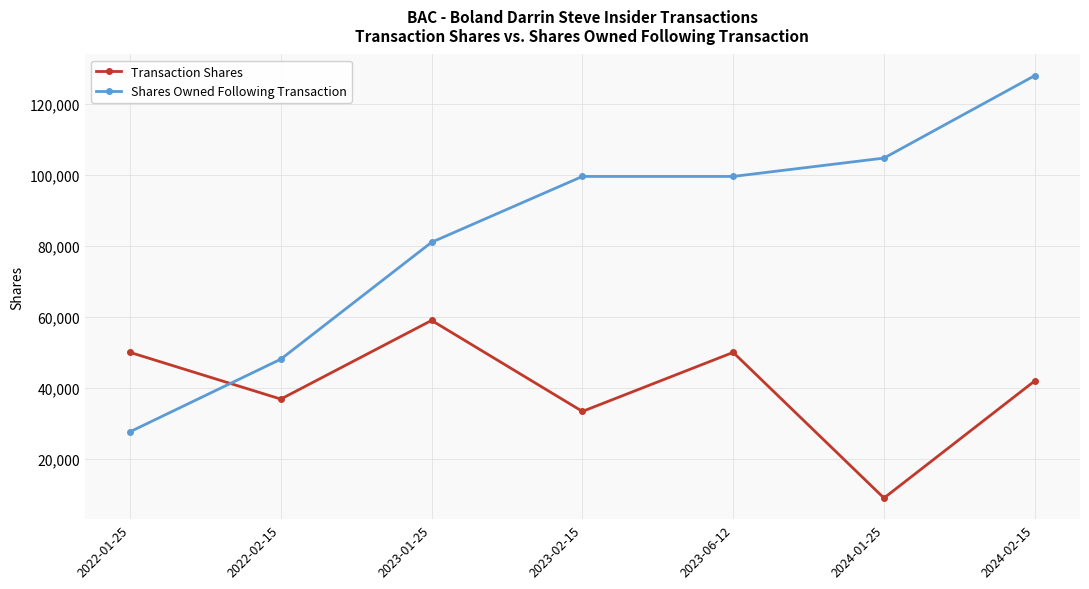

How many lines are shown in the chart?

2